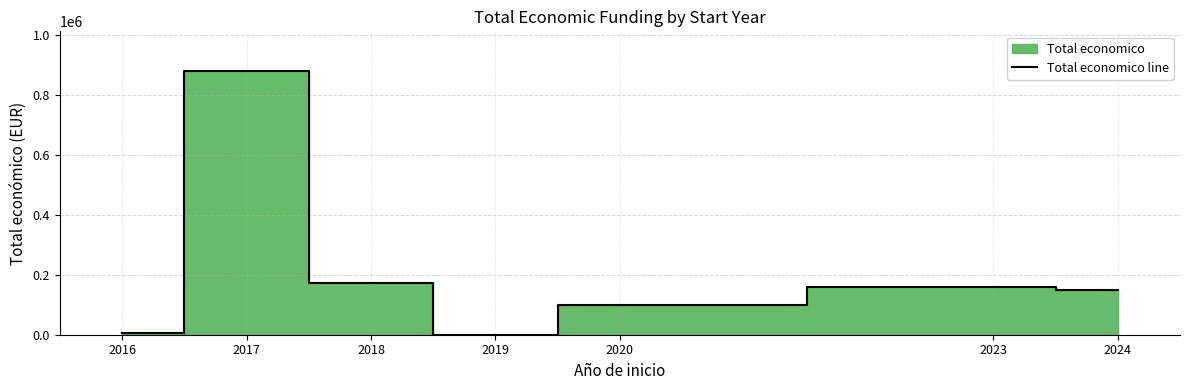

What is the change in value from 2023 to 2024?

-10043